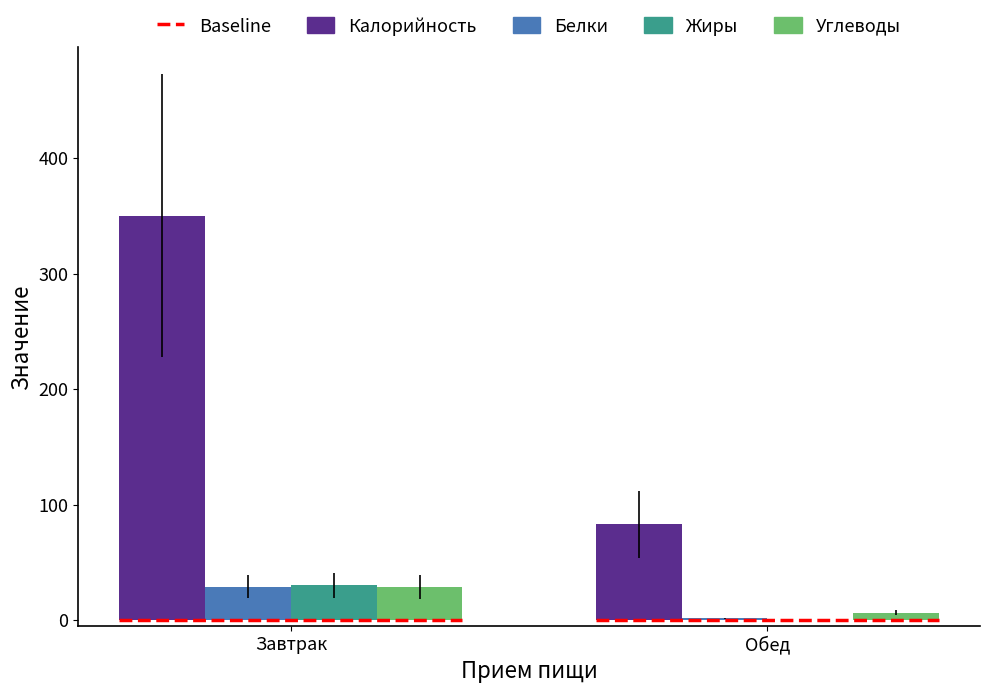

What is the approximate value of Белки at Завтрак?

28.8